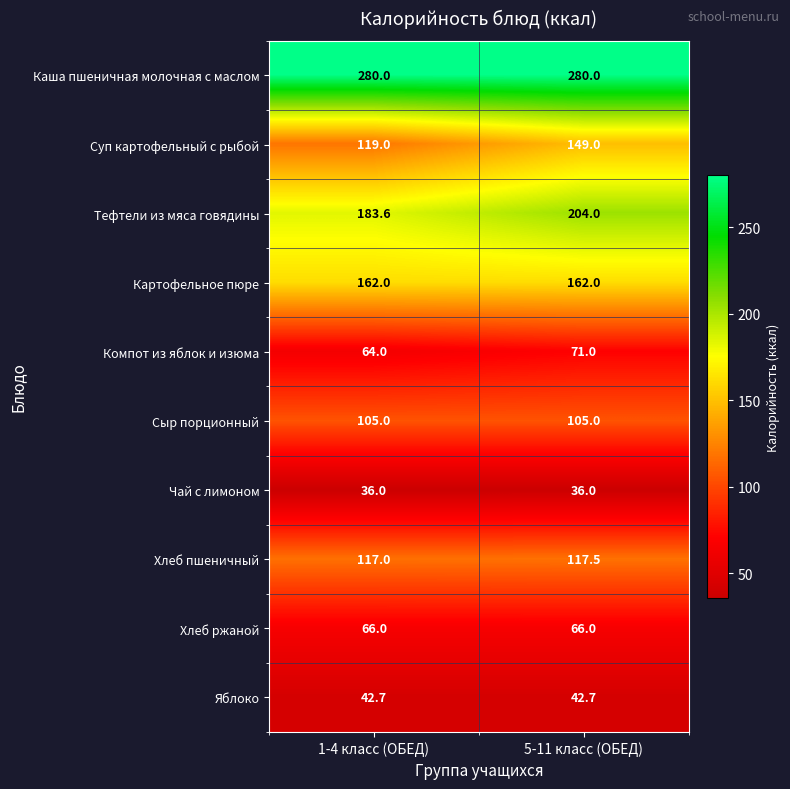

Rank the series at 1-4 класс (ОБЕД) from highest to lowest value.

Каша пшеничная молочная с маслом, Тефтели из мяса говядины, Картофельное пюре, Суп картофельный с рыбой, Хлеб пшеничный, Сыр порционный, Хлеб ржаной, Компот из яблок и изюма, Яблоко, Чай с лимоном